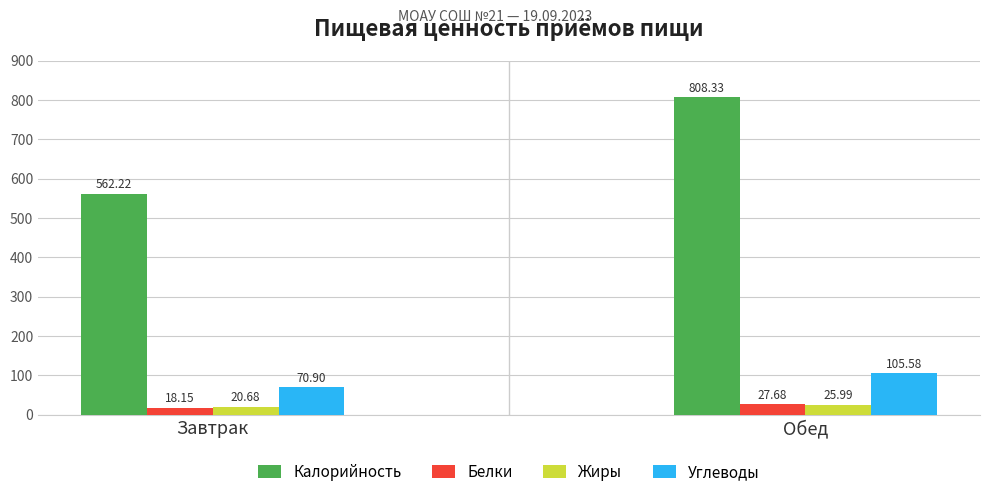

Is it true that Углеводы equals 105.6 at Обед?

True